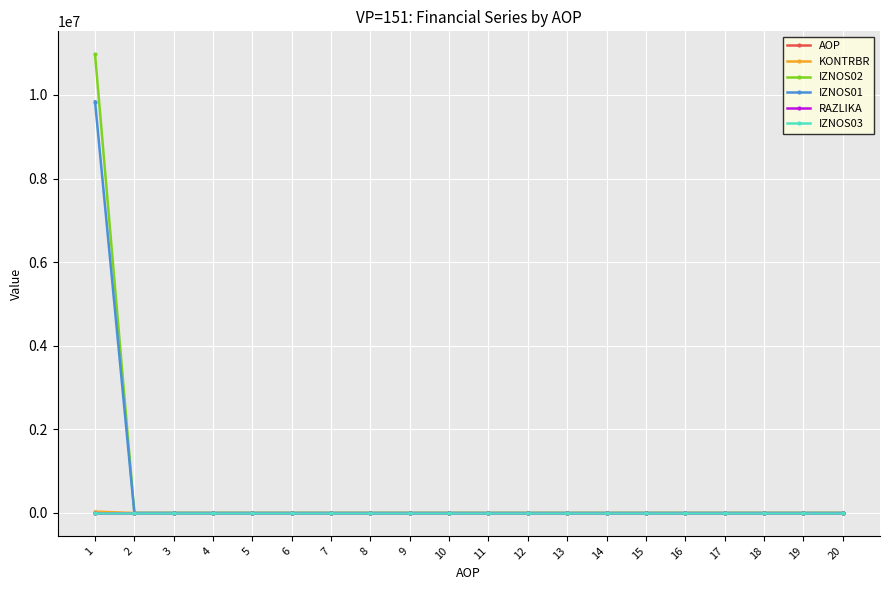

Which series has the widest spread of values?

IZNOS02